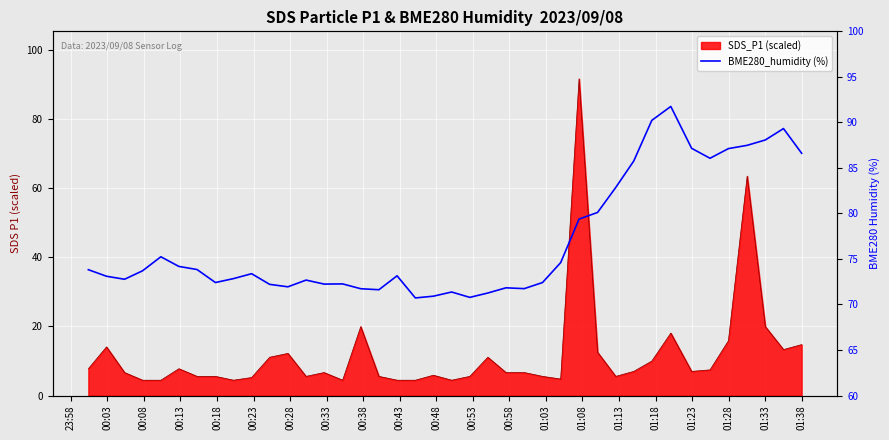

How many interior local peaks (higher than both neighbors) does the data have?

9